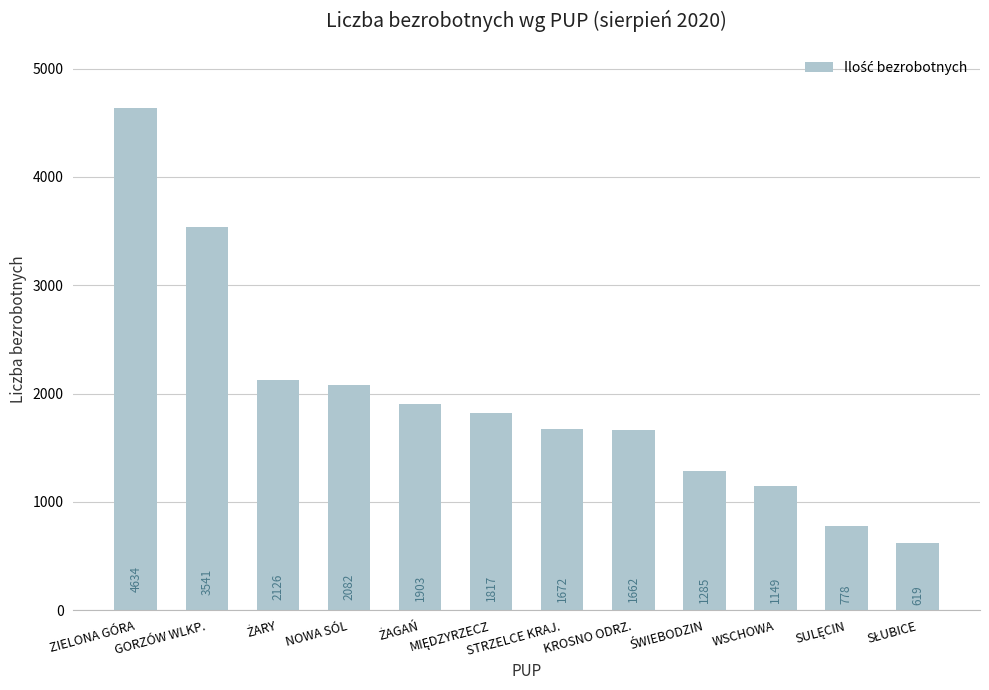

The value at GORZÓW WLKP. is 3541. True or false?

True